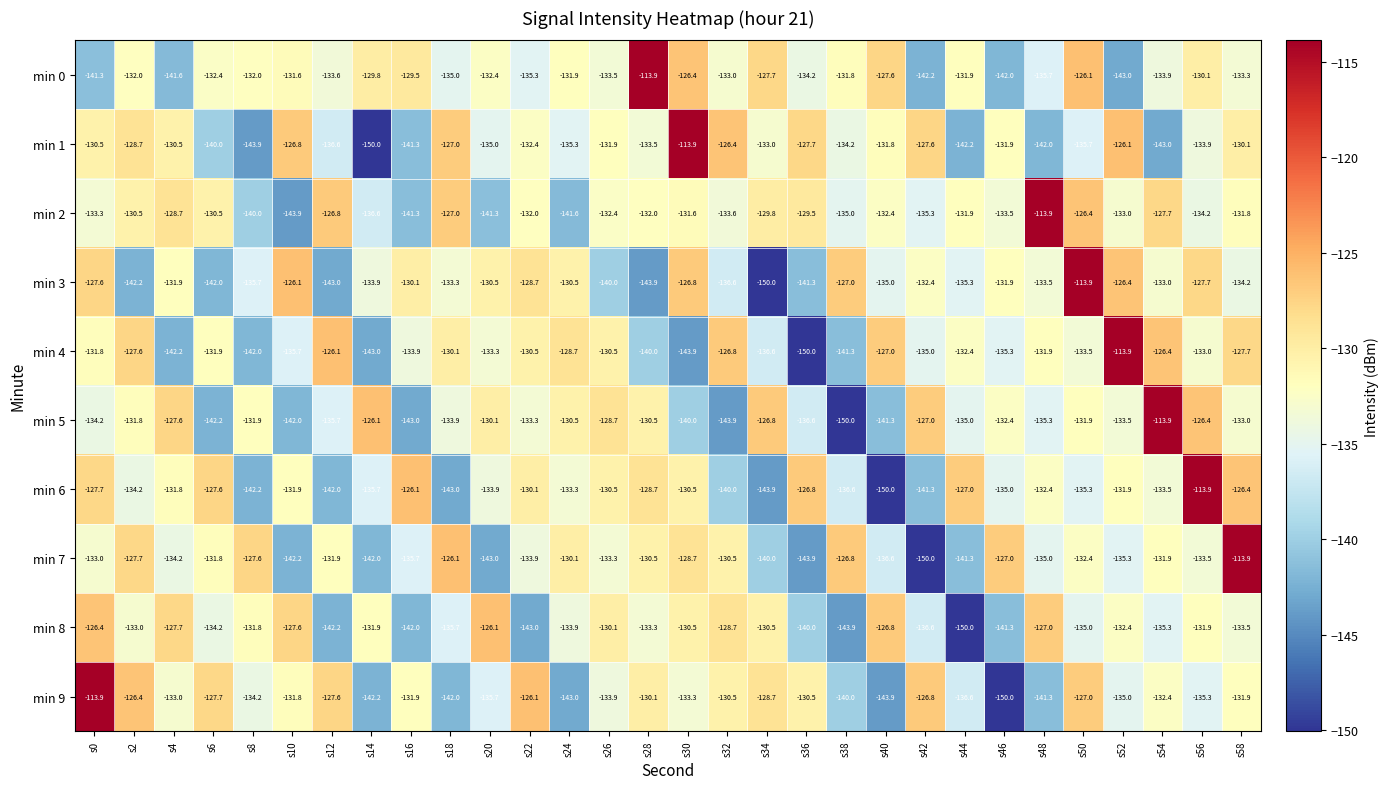

Which category has the highest value in the min 5 series?

s54